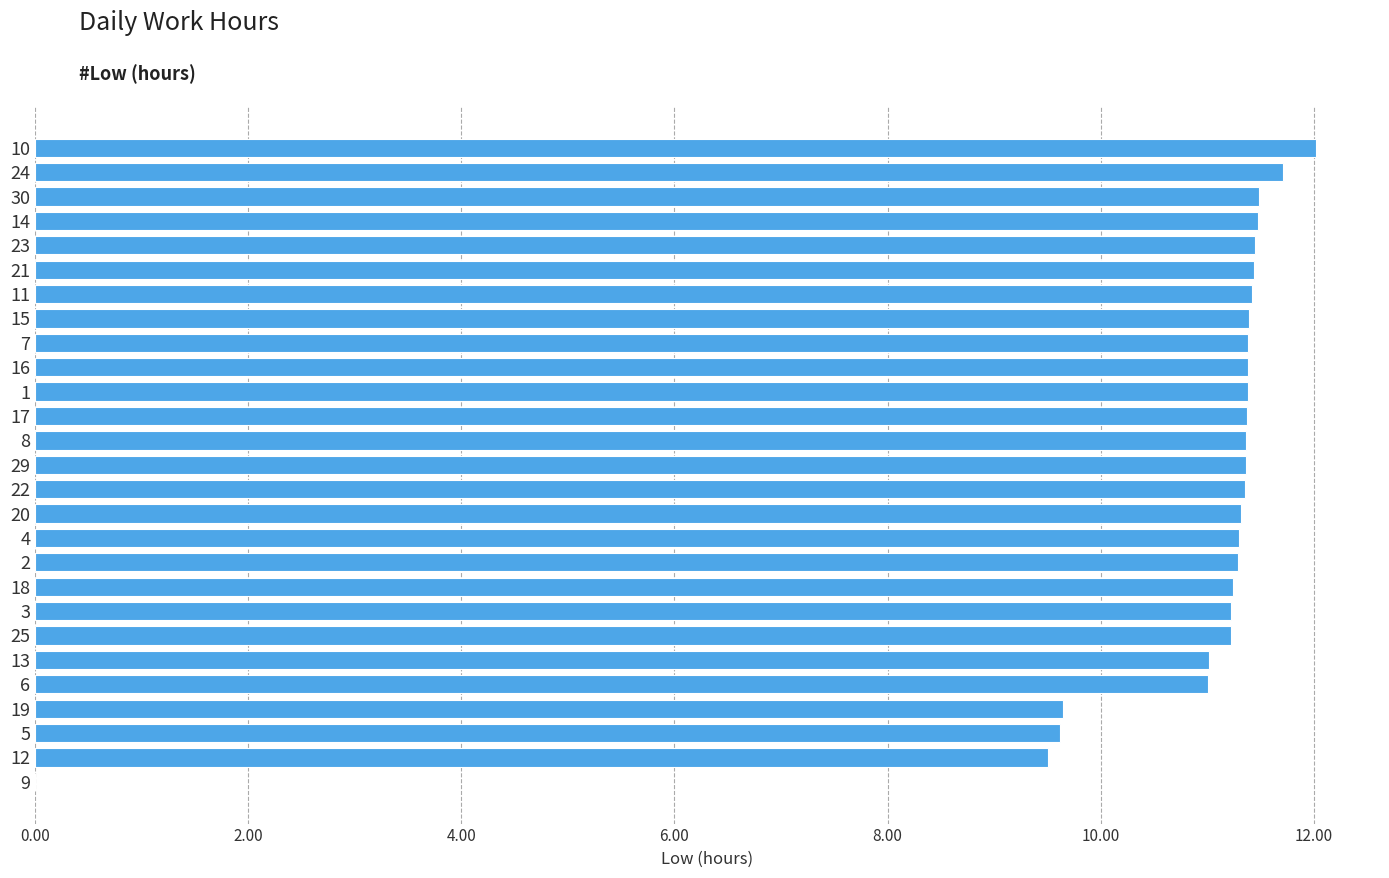

How many data points does each series have?

27